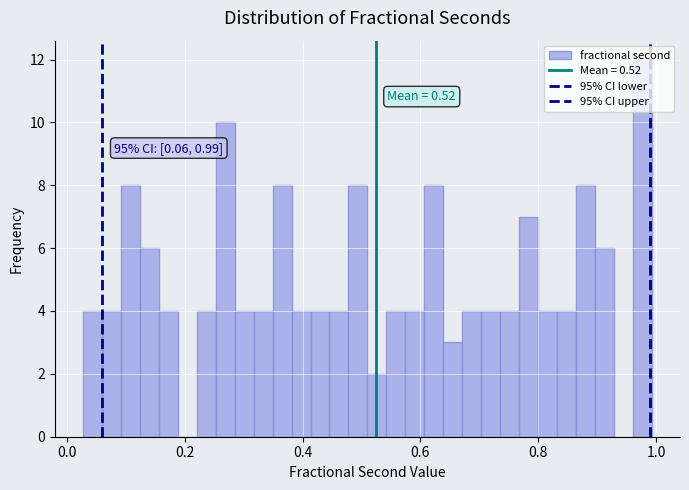

Around what value on the x-axis is the tallest bar? Give the approximate position of its centre, as read against the axis.

0.98